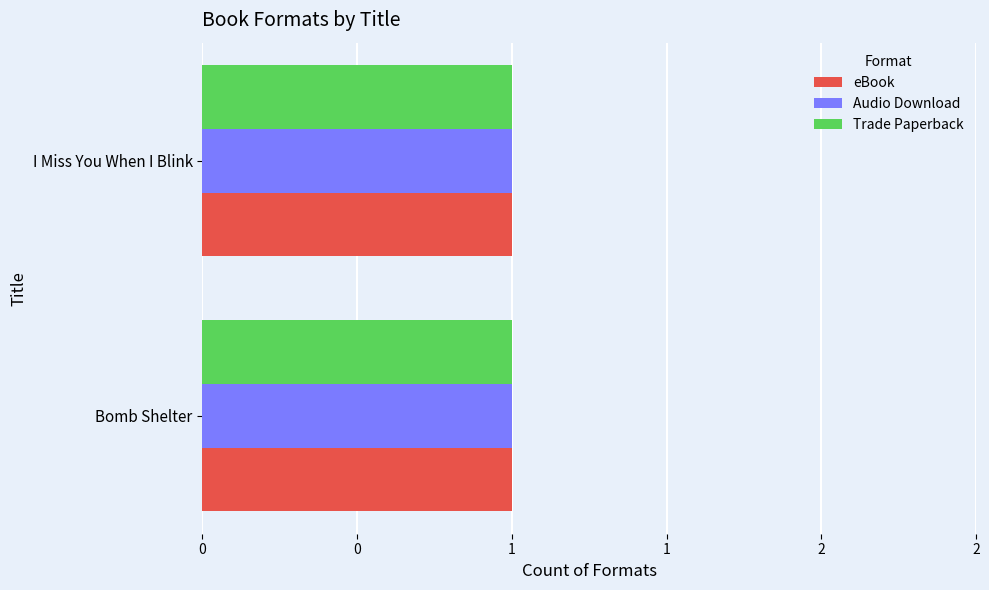

Does the chart contain any negative values?

No